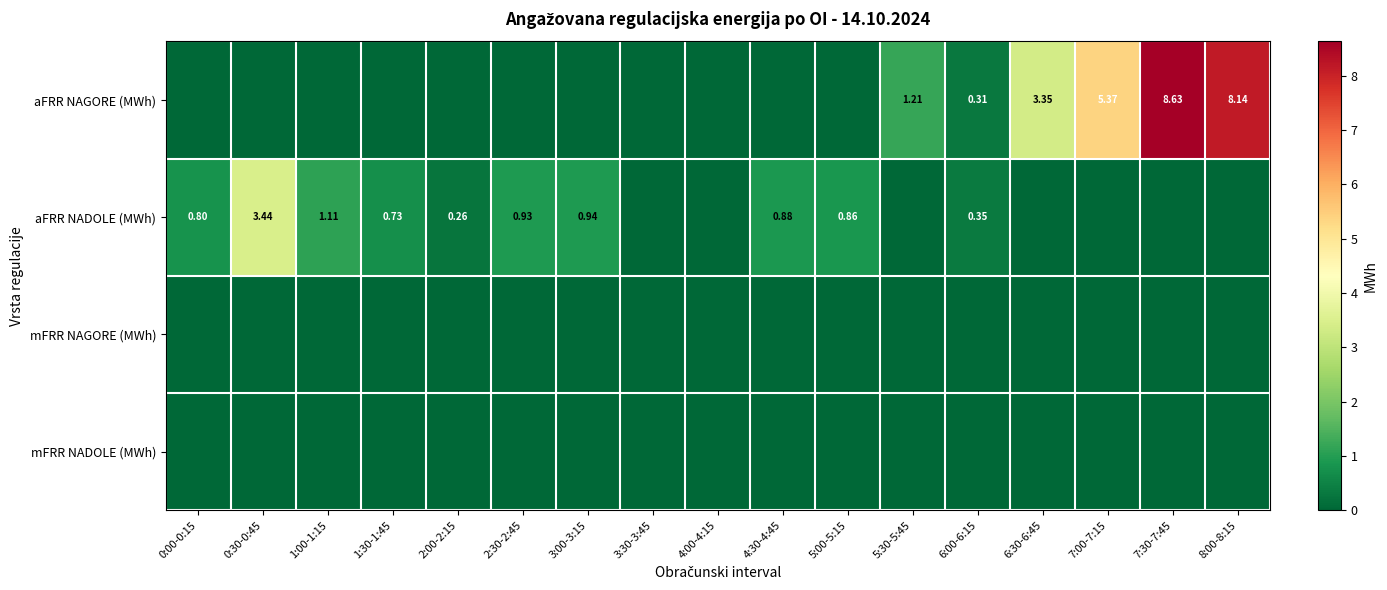

Rank the series at 7:30-7:45 from highest to lowest value.

aFRR NAGORE (MWh), aFRR NADOLE (MWh), mFRR NAGORE (MWh), mFRR NADOLE (MWh)